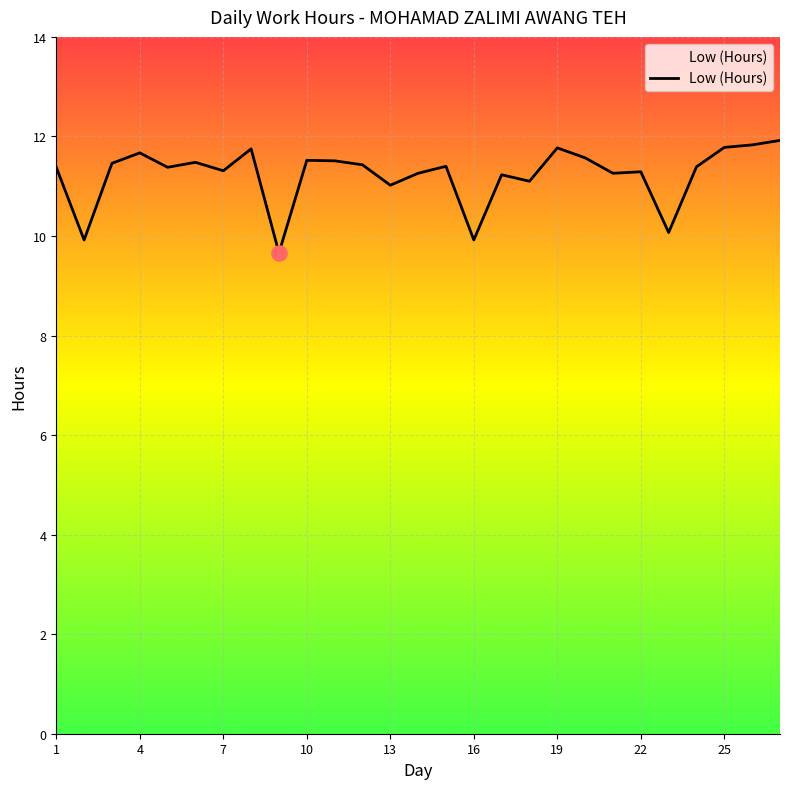

Approximately how many times larger is the value at 15 compared to 3?

1.0